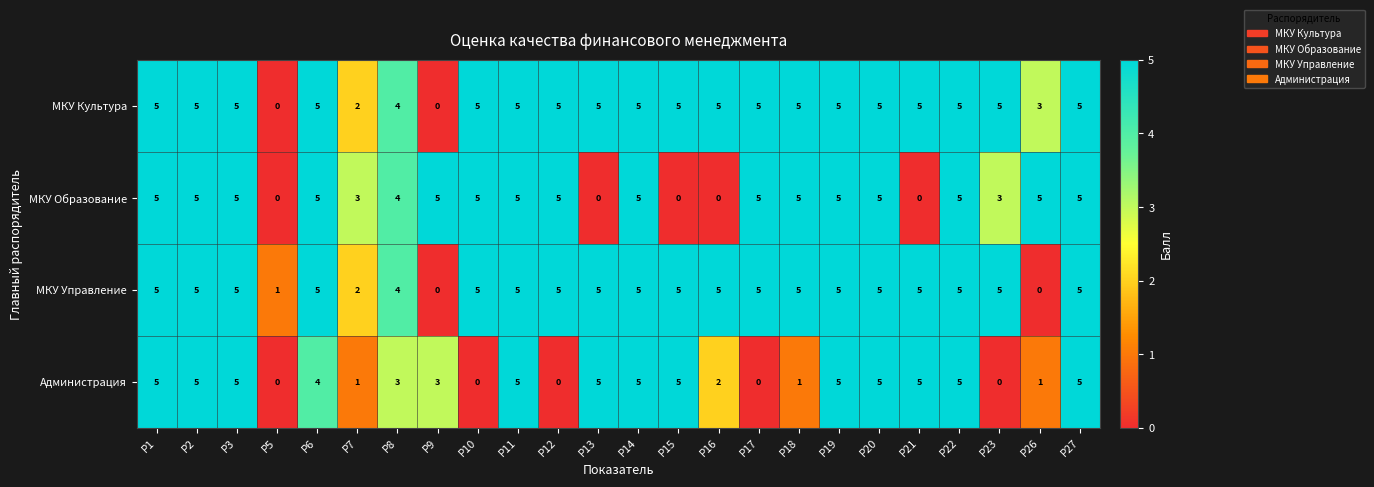

What is the spread (max minus min) of values at Р21?

5